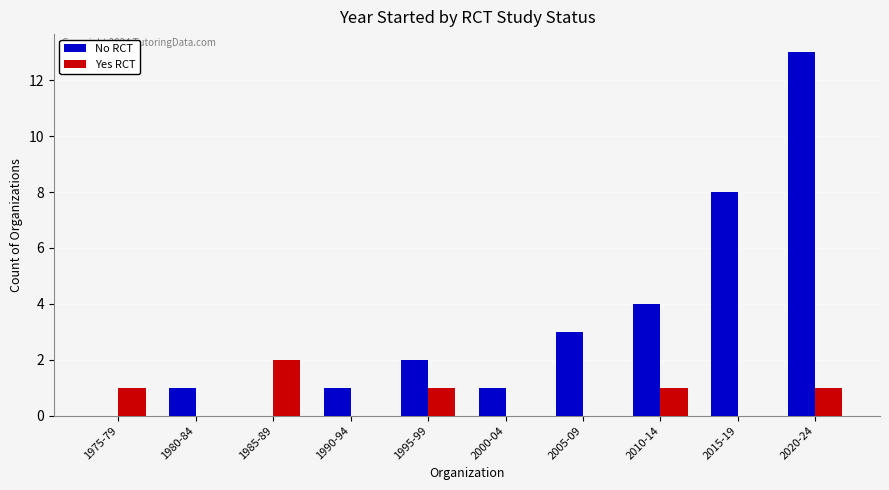

What is the maximum value for No RCT?

13